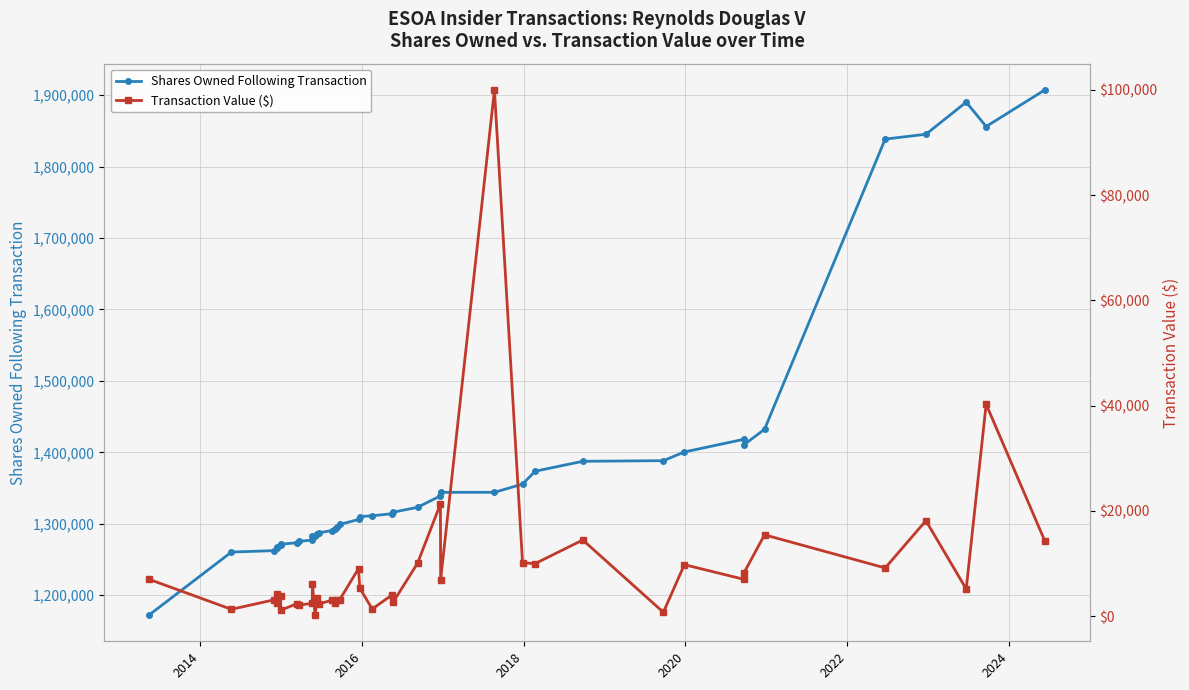

True or false: Shares Owned Following Transaction and Transaction Value ($) intersect in this chart.

False